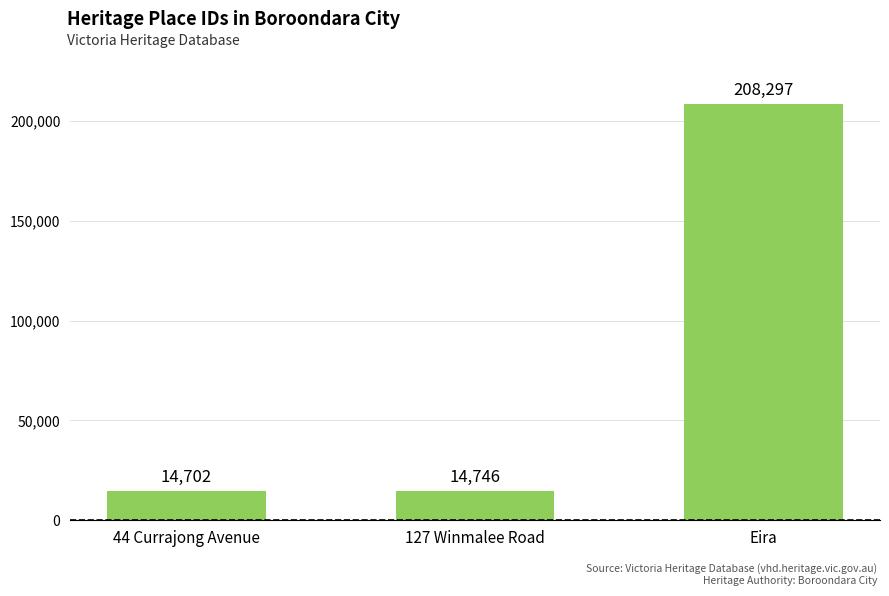

Reading right to left, extract all data points from this chart.

208297	14746	14702